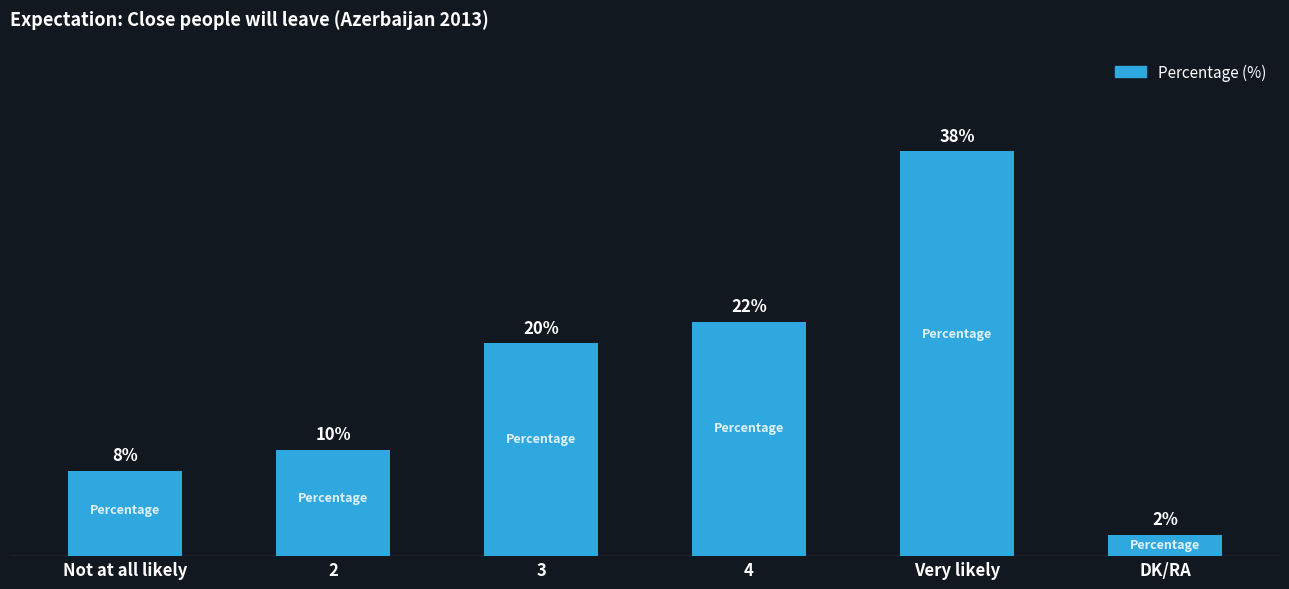

Which has a higher value, Very likely or 3?

Very likely